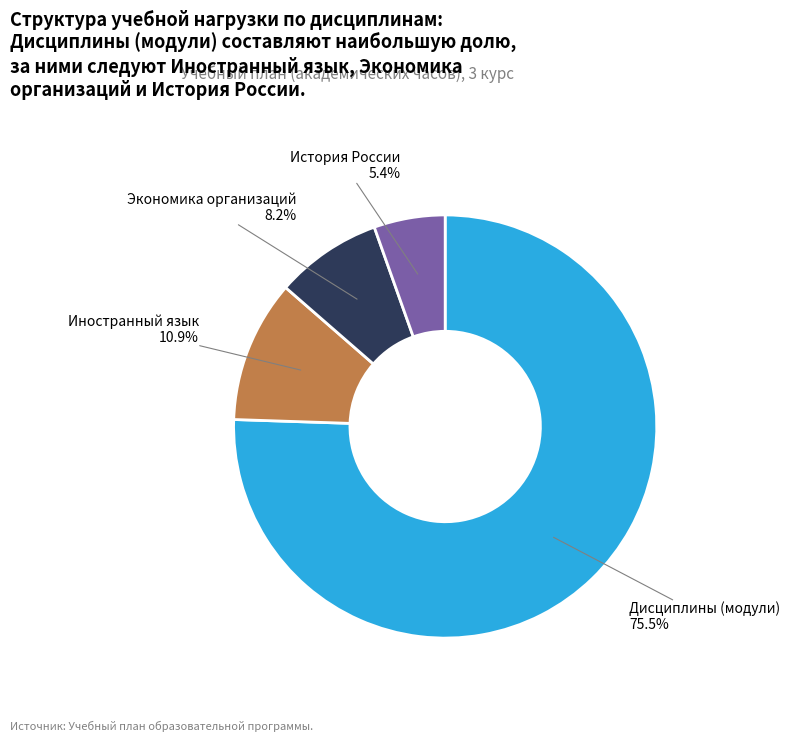

Does any single category account for the majority?

Yes